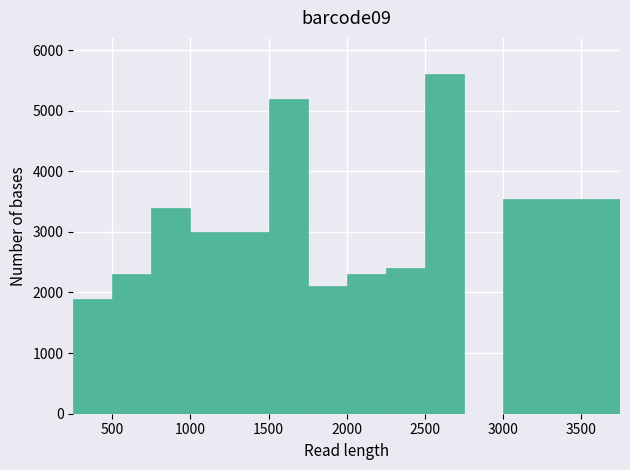

What is the height of the bar covering 1750 to 2000 on the x-axis? The values are not printed on the chart, so give them approximately, as read against the axis.

2100